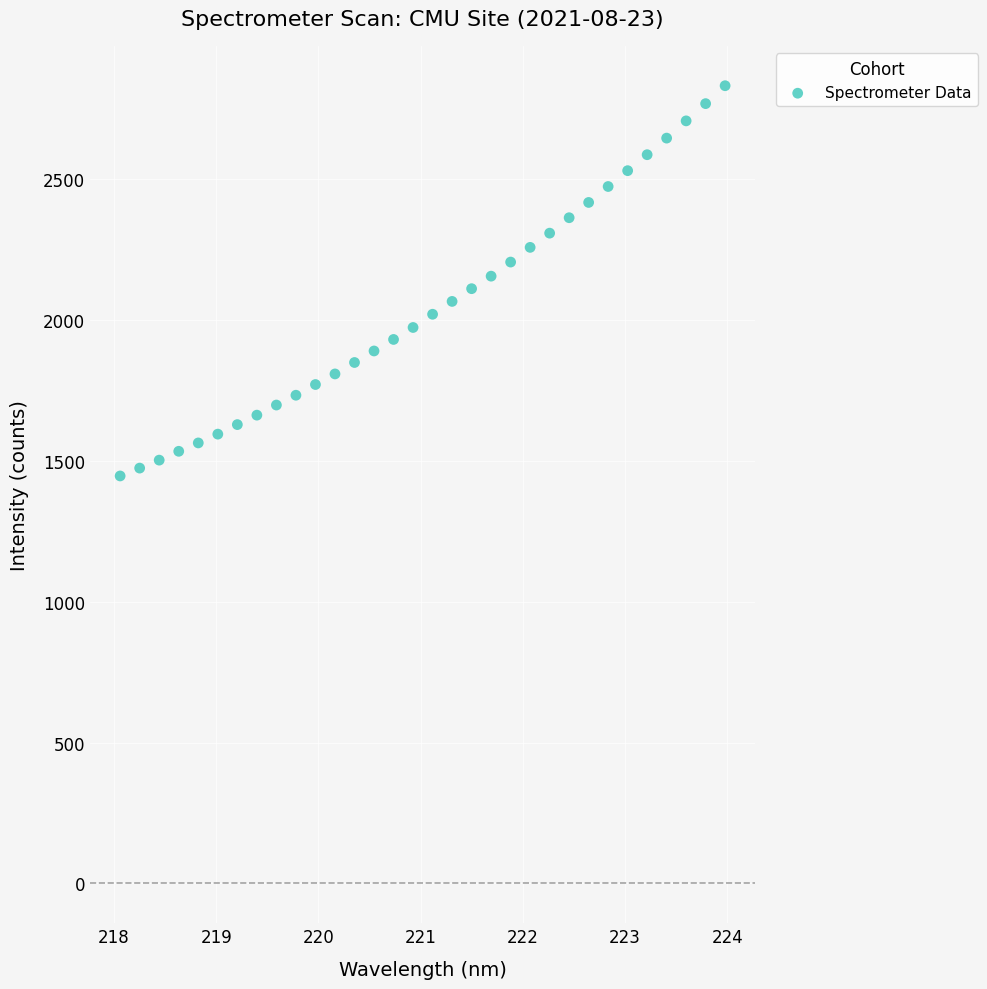

What is the range of Y values (max minus min)?

1385.8